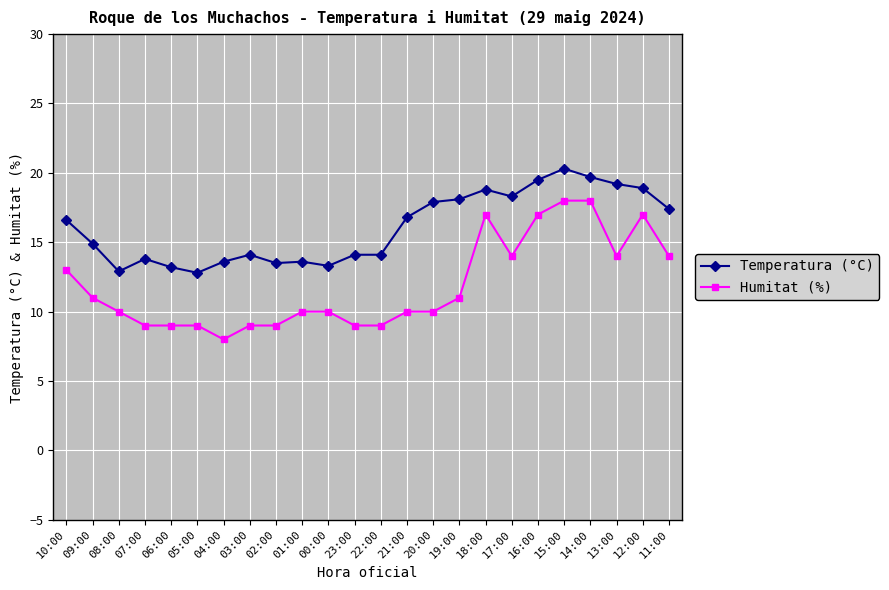

True or false: Temperatura (°C) has more than 2 interior local peaks.

True